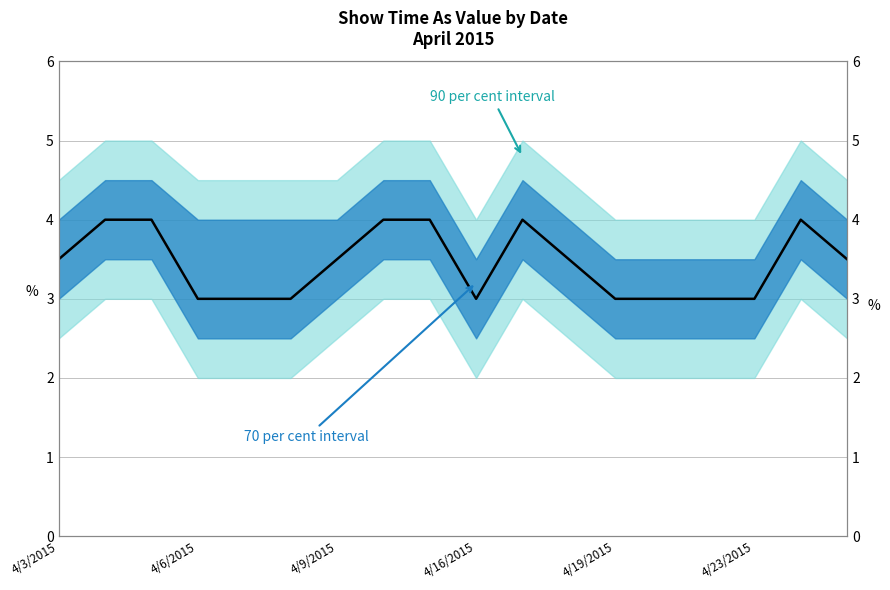

How many distinct data groups are displayed?

1